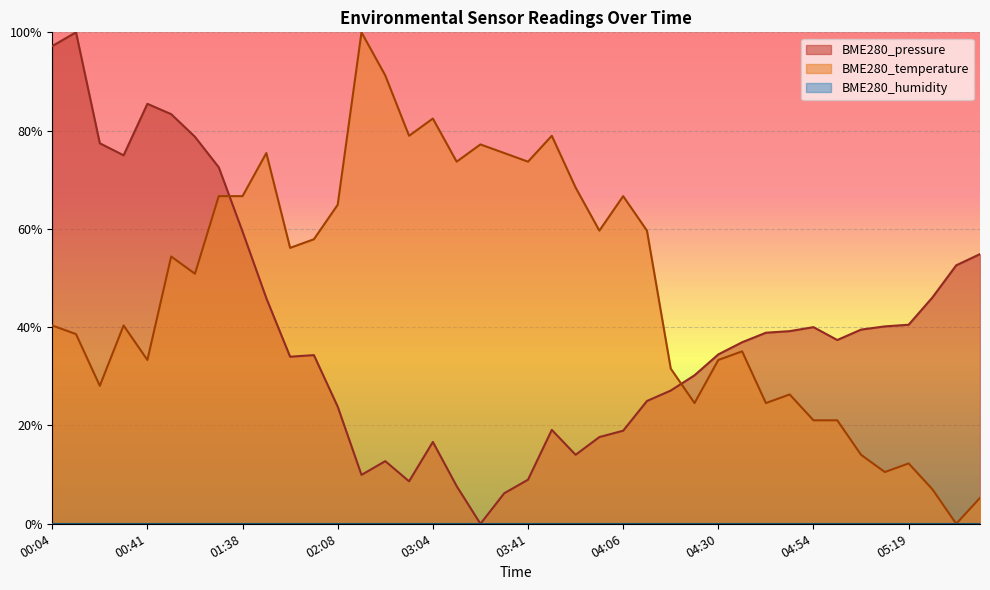

The BME280_pressure series shows 0.4 at 00:59. True or false?

False